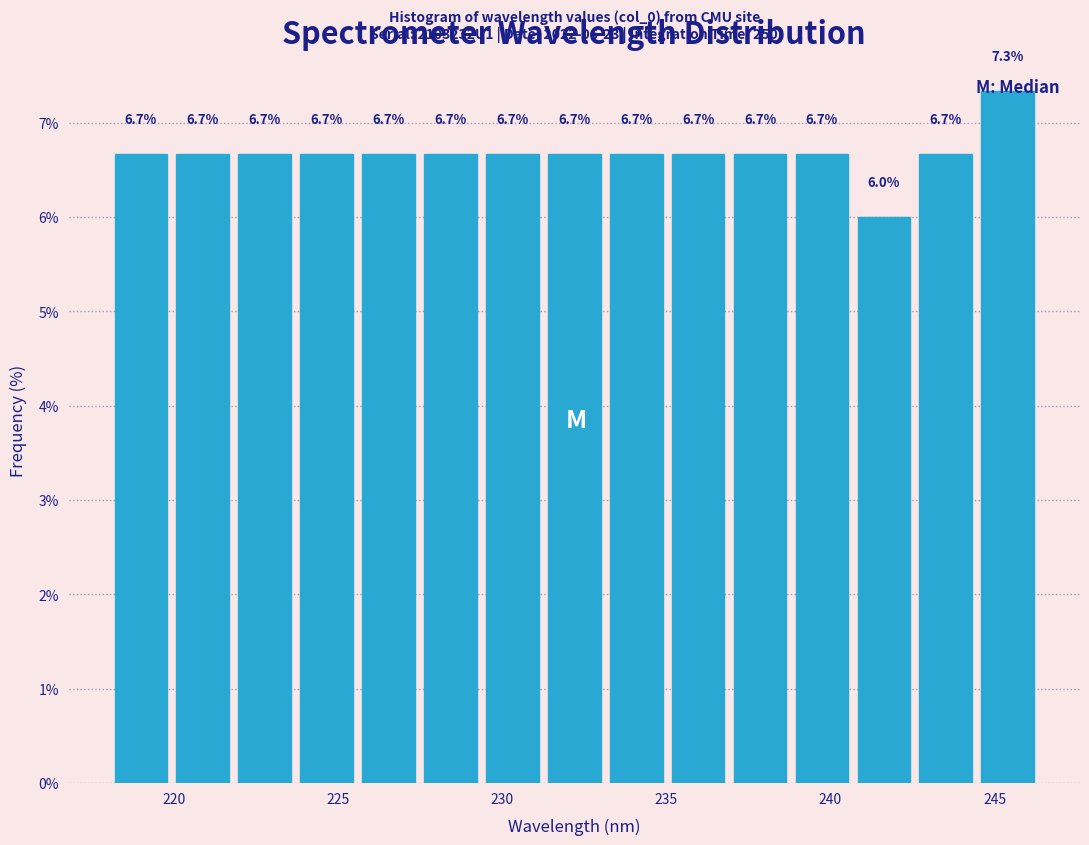

Read against the x-axis, roughly where is the centre of the tallest bar?

245.5